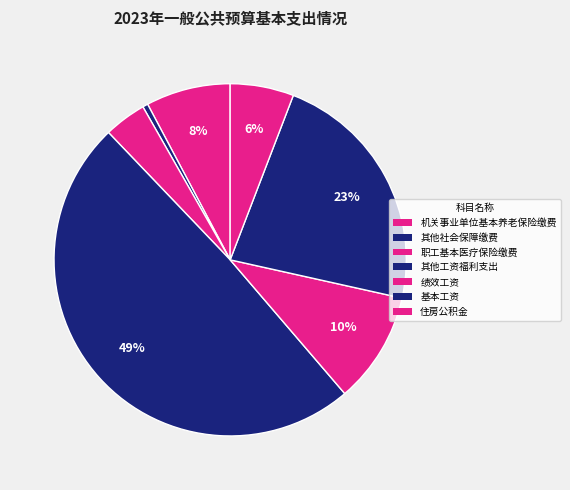

Which category has the biggest portion of the pie?

其他工资福利支出